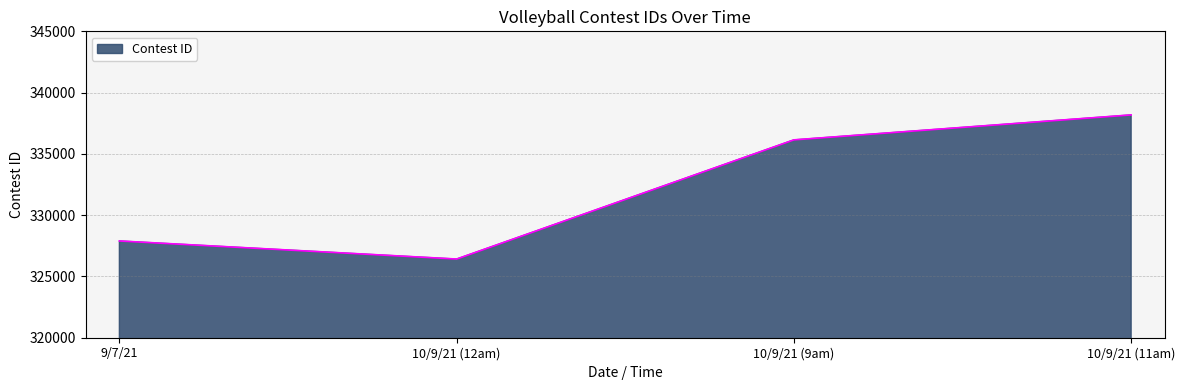

Where is the first local minimum?

10/9/21 (12am)